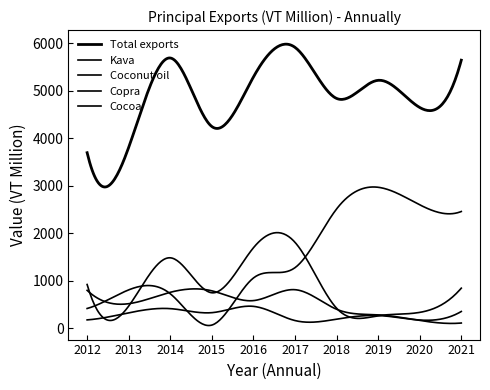

How many lines are shown in the chart?

5